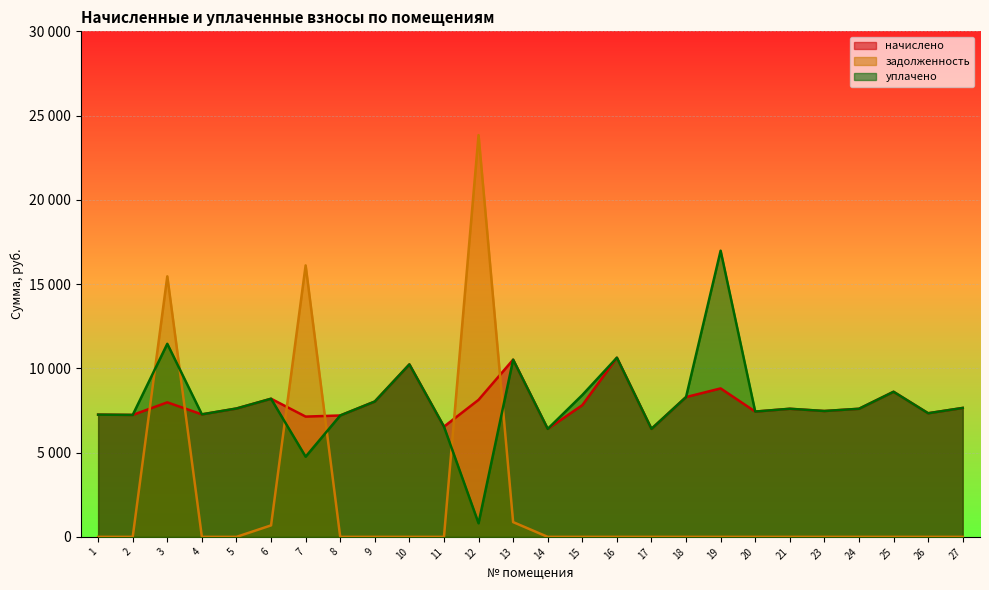

What are all the series names shown in the legend?

начислено, задолженность, уплачено